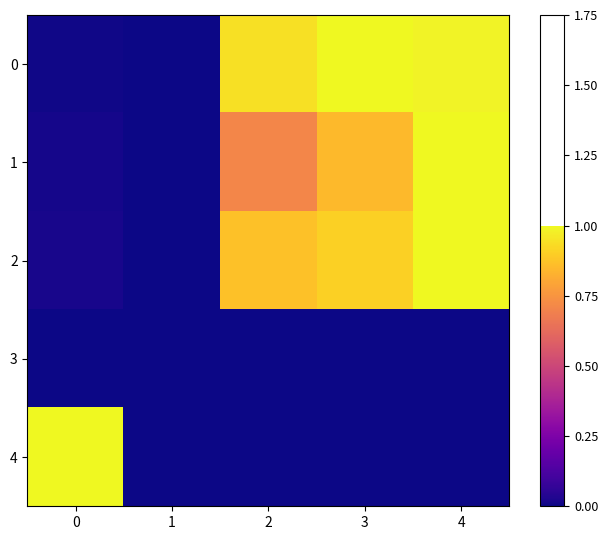

Is the value of 0 at 0 greater than the value of 4 at 3?

Yes